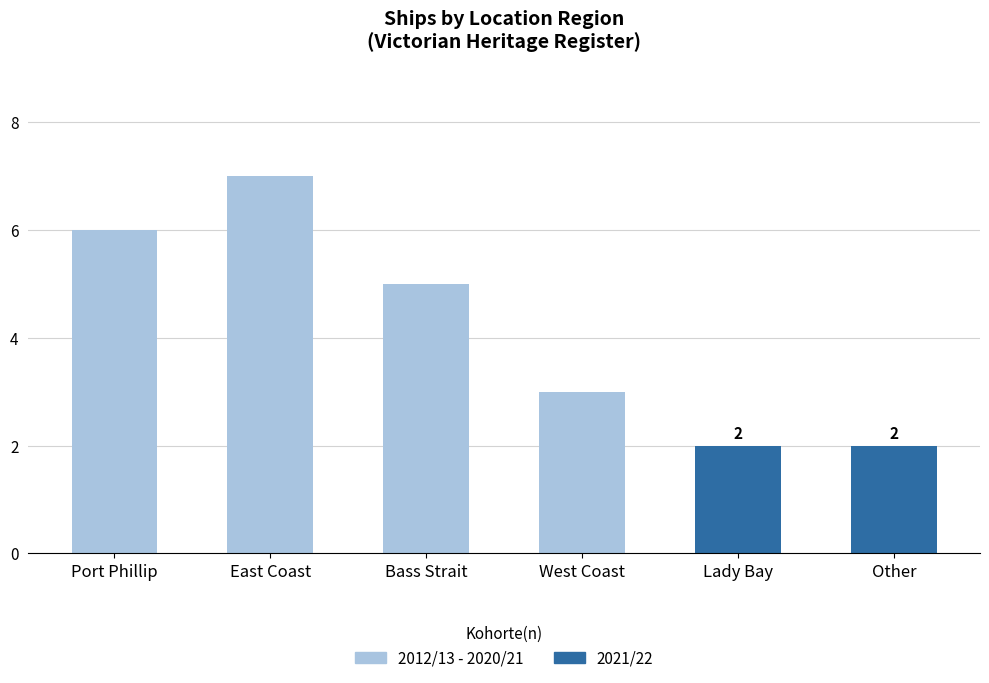

What is the average value?

4